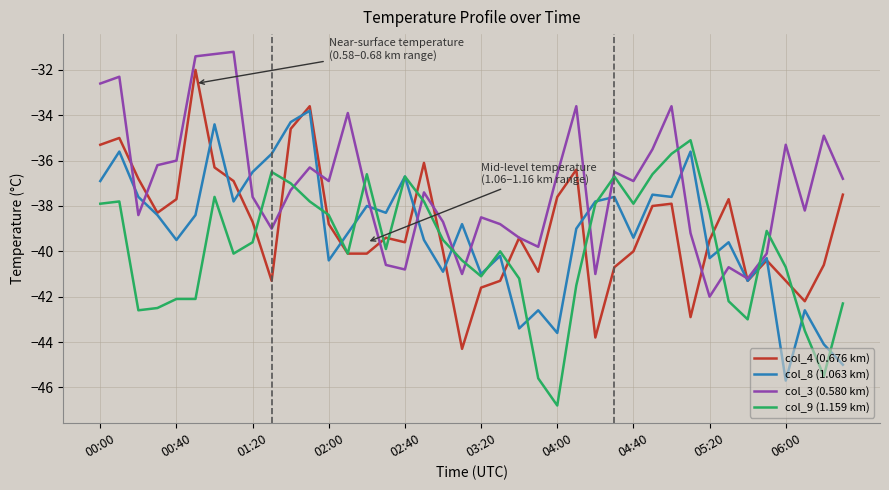

What is the minimum value for col_8 (1.063 km)?

-45.7